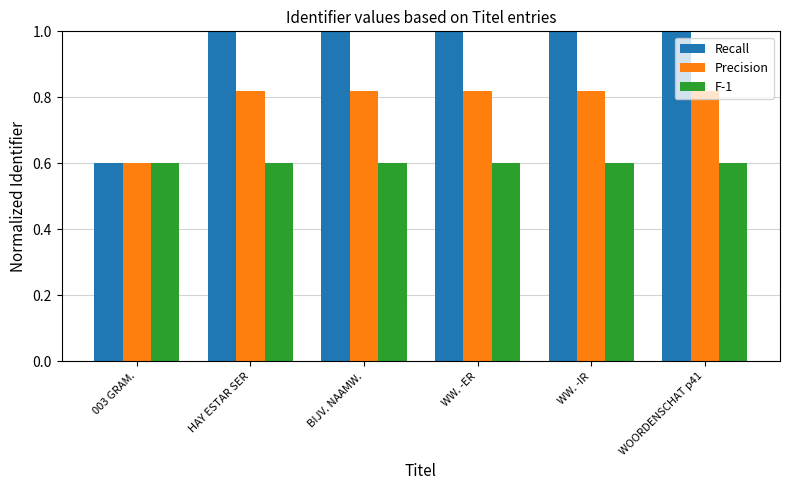

Where is Recall nearest to the value 0?

003 GRAM.